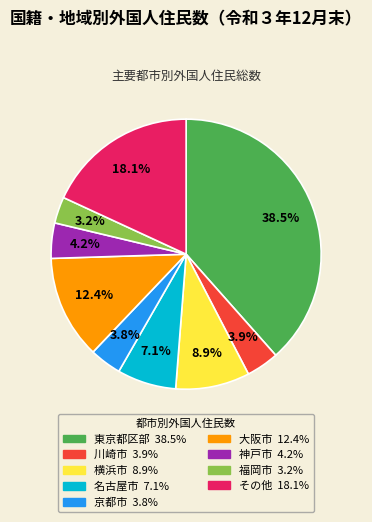

Is there a majority slice in this chart?

No